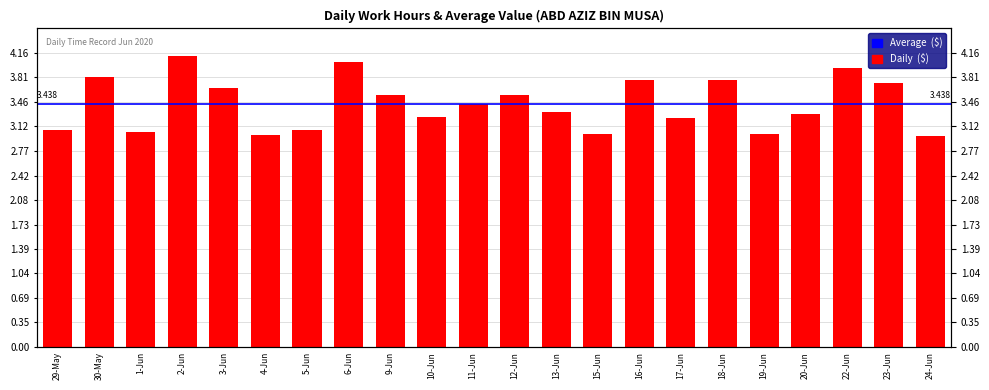

What position from the left is 20-Jun?

19